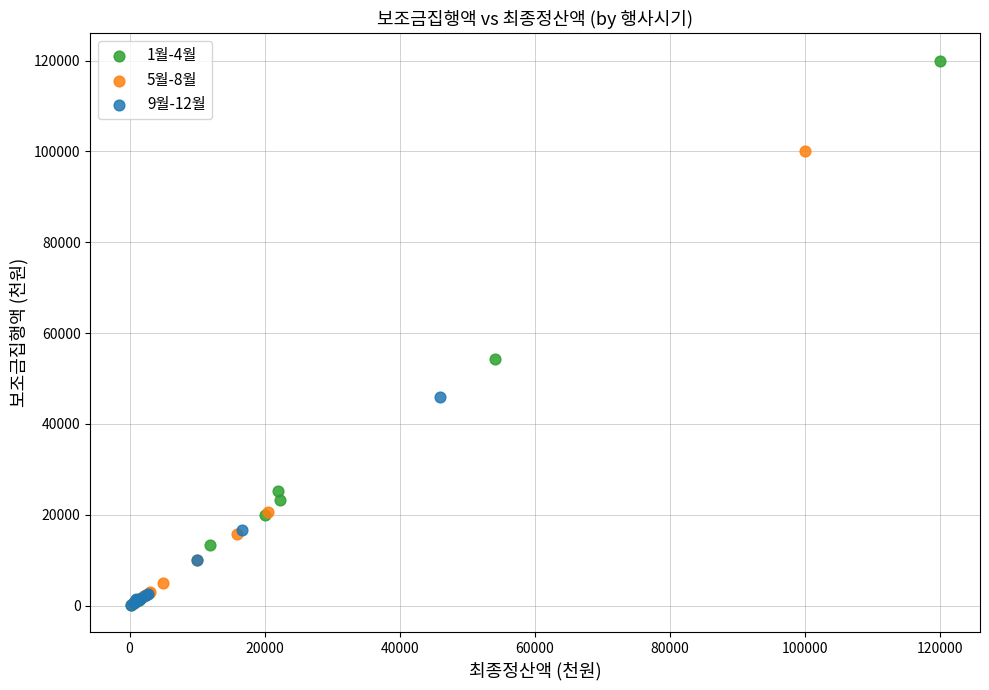

Which series has the largest Y range (max minus min)?

1월-4월